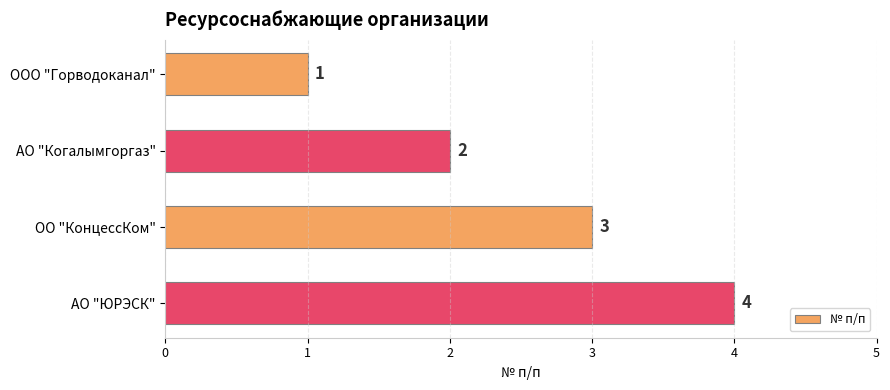

Count the values in the range 2 to 4.

3